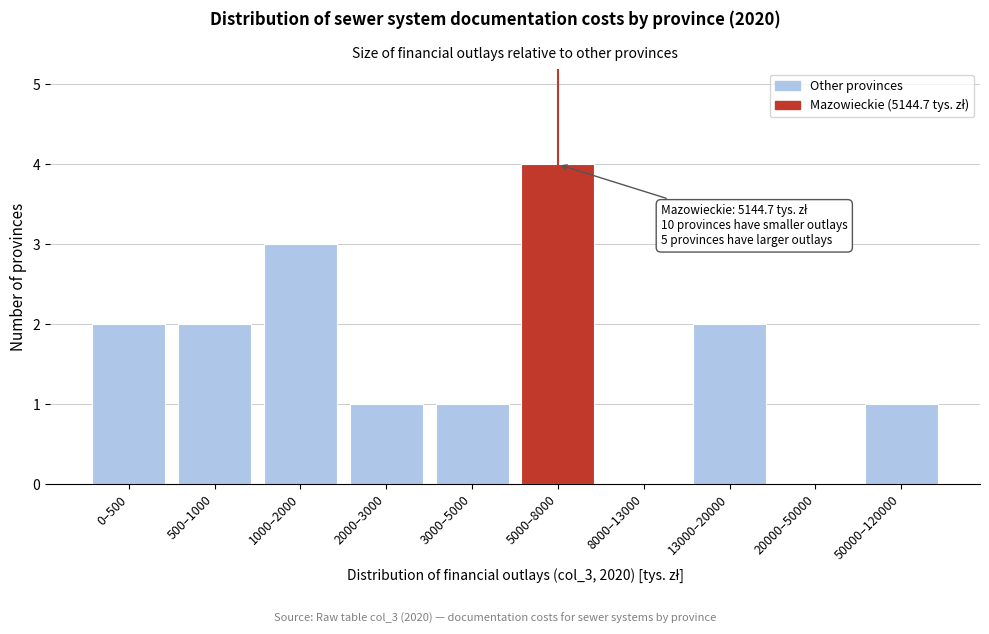

Reading right to left, what are all the values shown in this chart?

50000–120000=1	20000–50000=0	13000–20000=2	8000–13000=0	5000–8000=4	3000–5000=1	2000–3000=1	1000–2000=3	500–1000=2	0–500=2